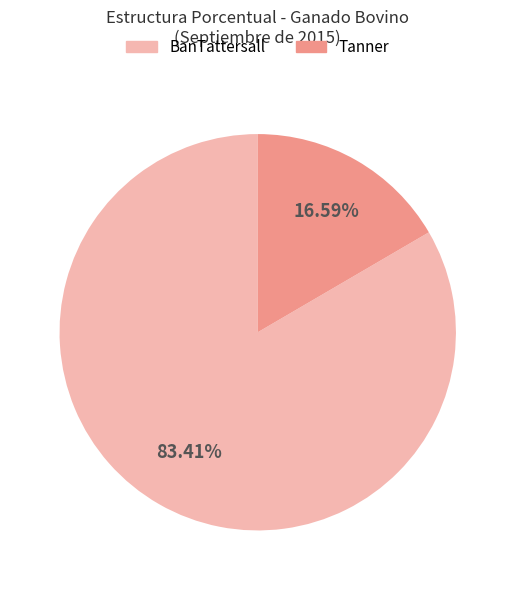

Count the number of slices in the pie.

2